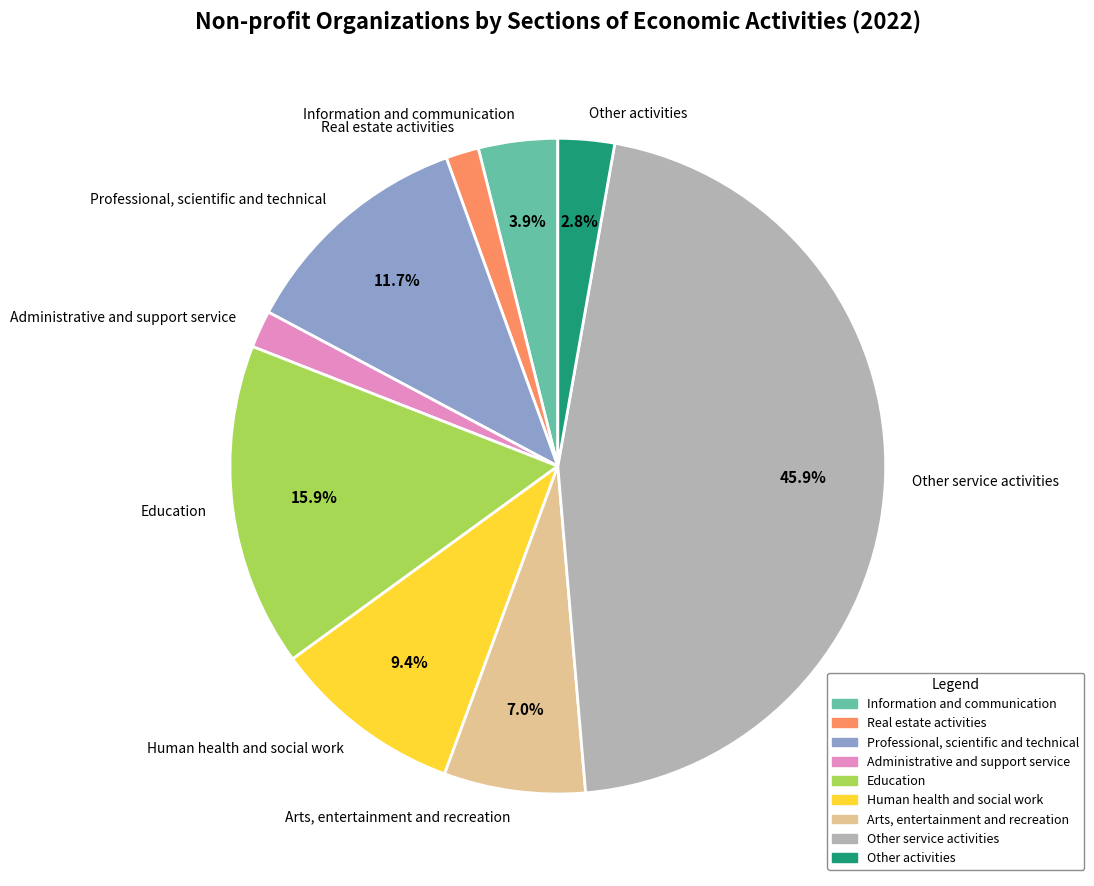

Does any single category account for the majority?

No